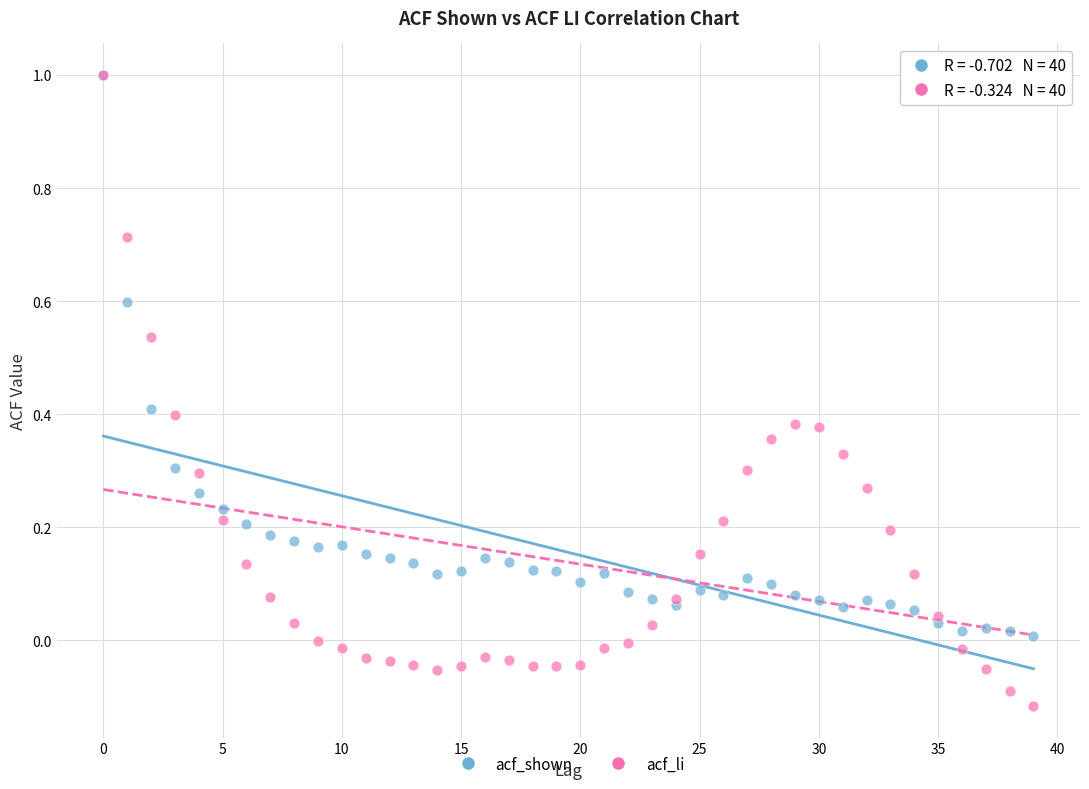

Which series reaches the minimum Y coordinate?

acf_li